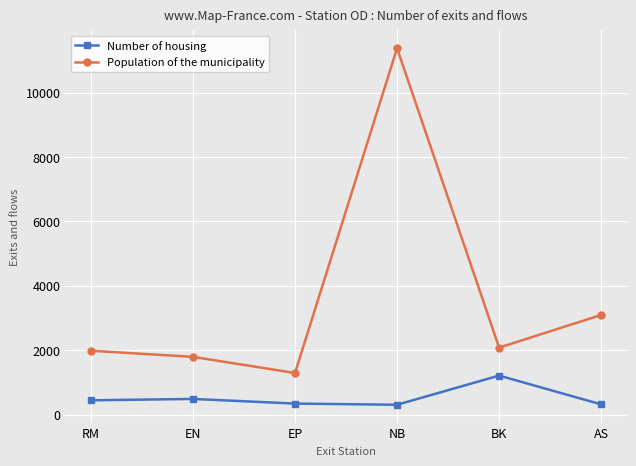

List the series in order of their peak value, lowest first.

Number of housing, Population of the municipality